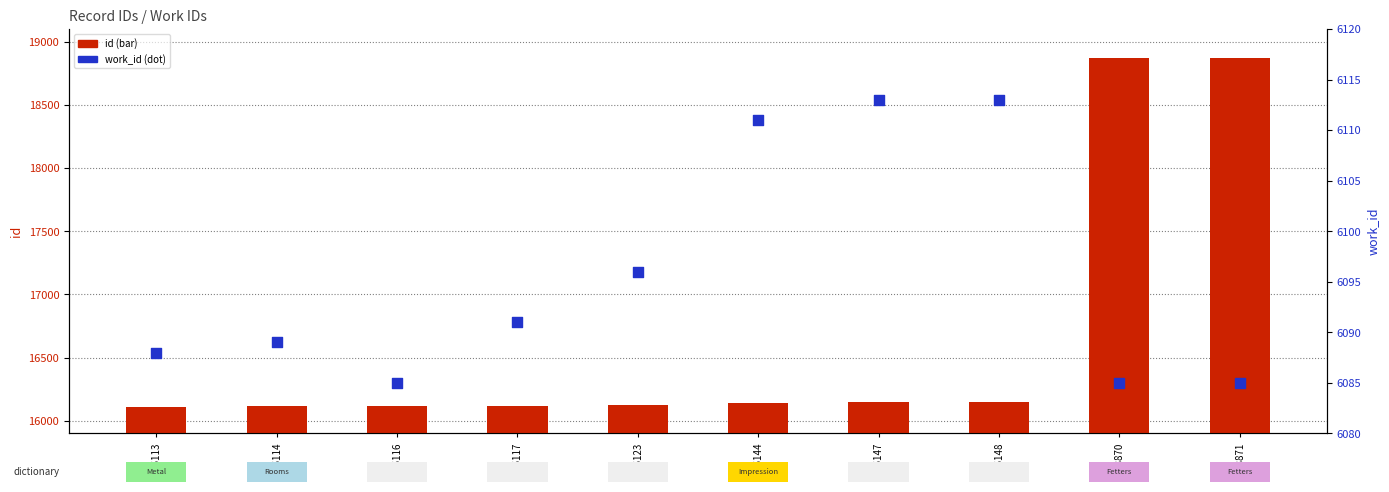

Is the value of work_id at 16123 greater than the value of id at 16117?

No